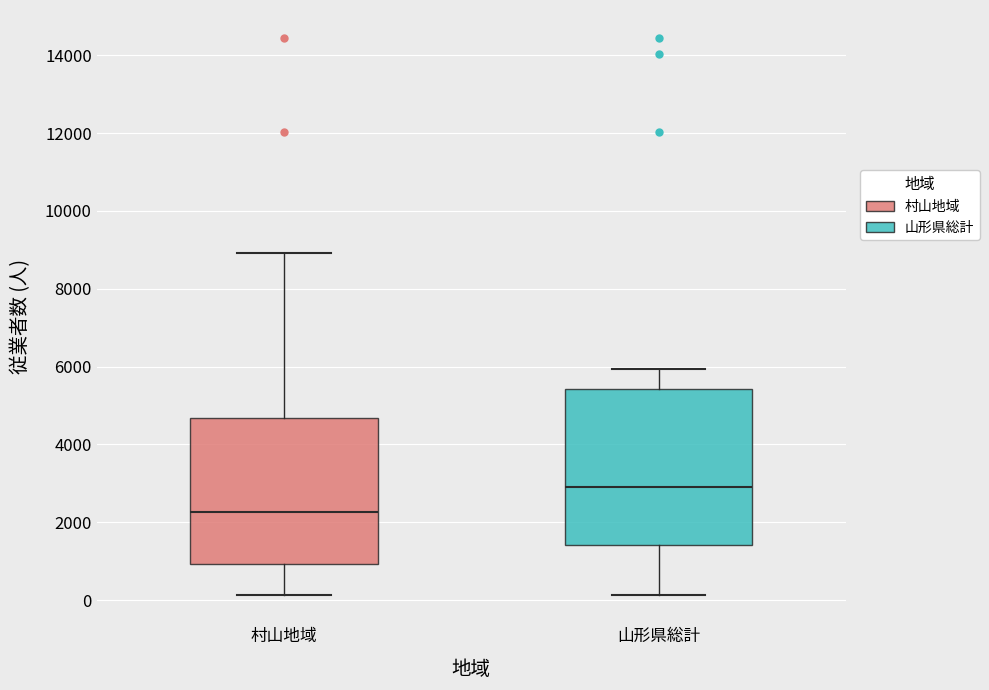

Reading left to right, transcribe this box plot: for each box, give where its median line is, the range the box spans, and where its two whiskers end, as read against the y-axis. The values are not printed on the chart, so give them approximately, as read against the axis.

村山地域: median 2200, box 1000 to 4600, whiskers 200 to 9000
山形県総計: median 3000, box 1400 to 5400, whiskers 200 to 6000